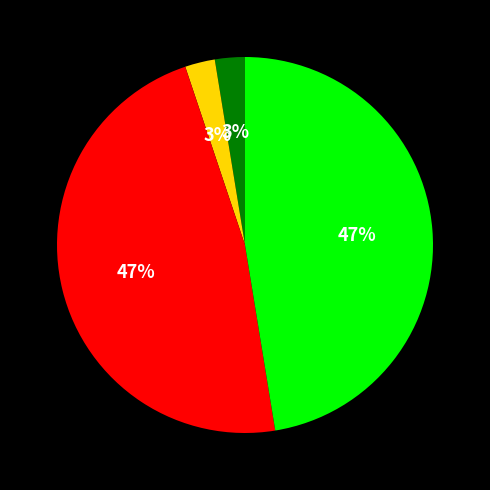

To the nearest percent, what is the average slice percentage?

25%